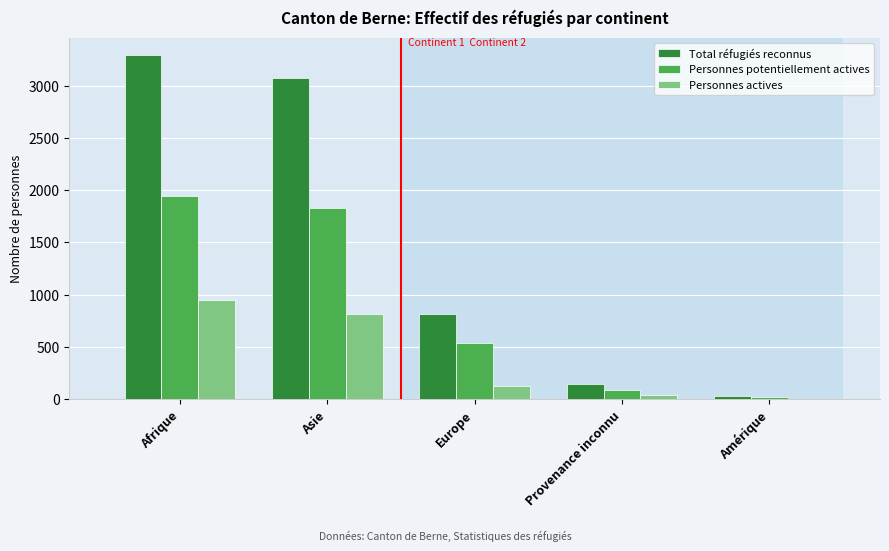

Reading right to left, extract all data points from this chart.

Total réfugiés reconnus: Amérique=27	Provenance inconnu=149	Europe=814	Asie=3077	Afrique=3292
Personnes potentiellement actives: Amérique=21	Provenance inconnu=87	Europe=543	Asie=1834	Afrique=1947
Personnes actives: Amérique=6	Provenance inconnu=39	Europe=129	Asie=812	Afrique=949